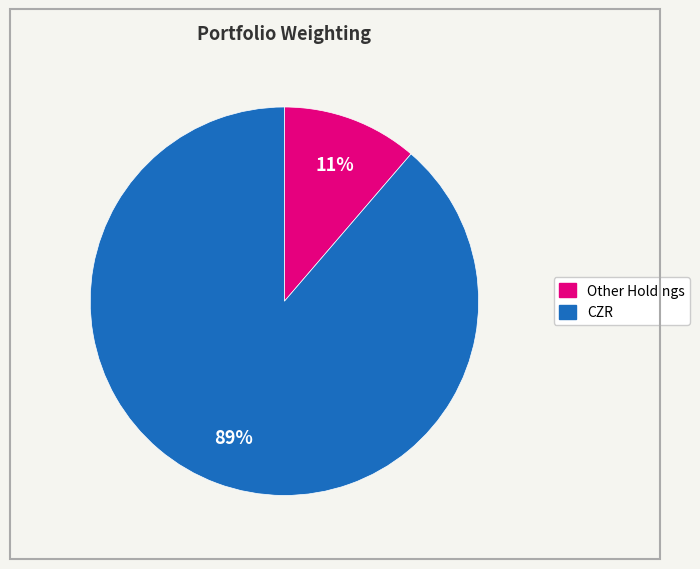

How many slices are in this pie chart?

2